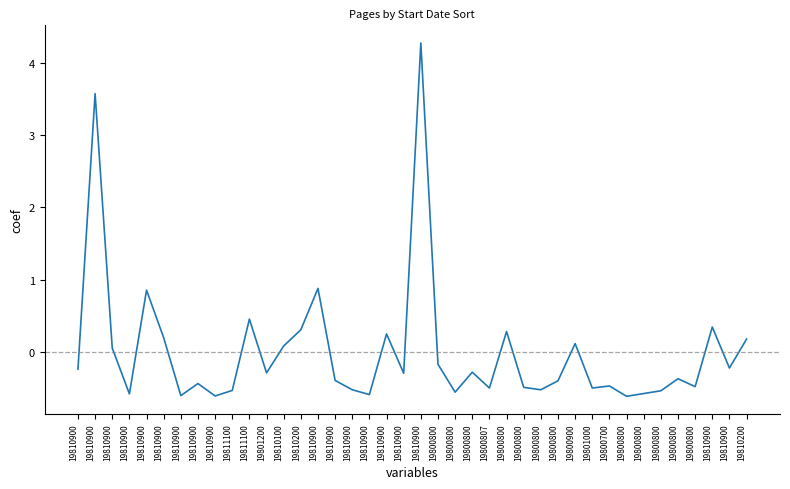

Does the chart have visible grid lines?

No